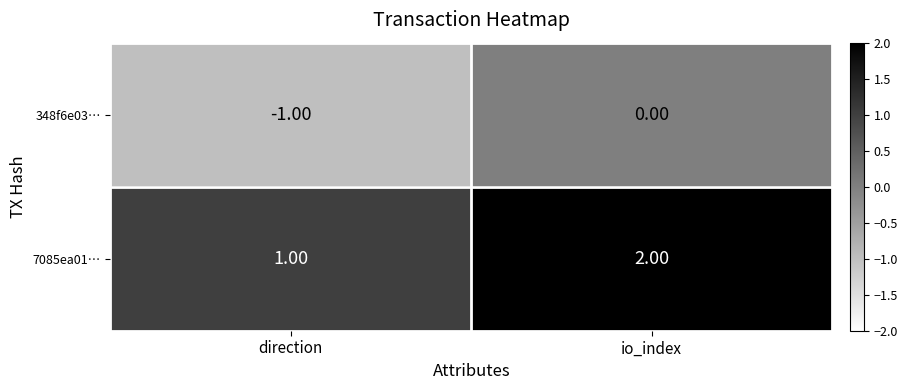

Where is 348f6e03… nearest to the value 0?

io_index